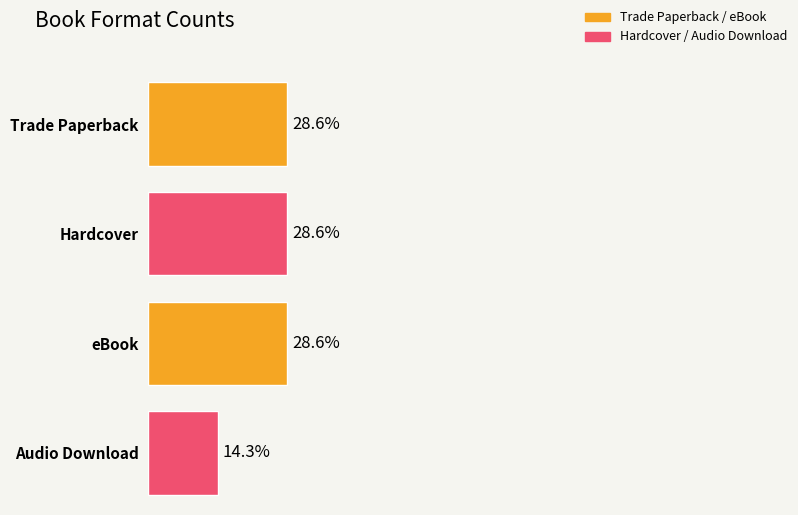

The value at Perfect Revenge is 7. True or false?

False